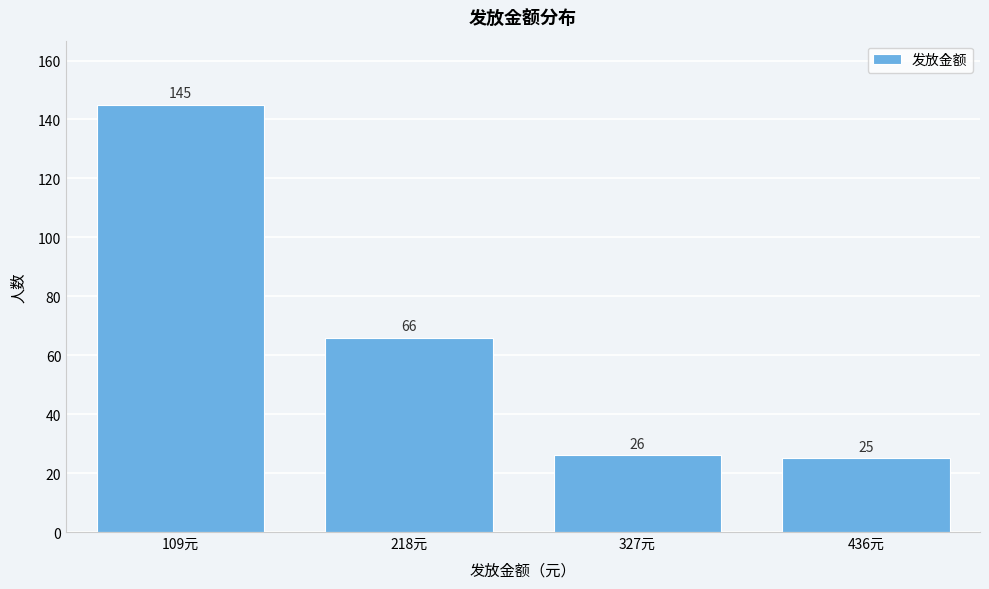

Reading left to right, what are all the values shown in this chart?

145	66	26	25